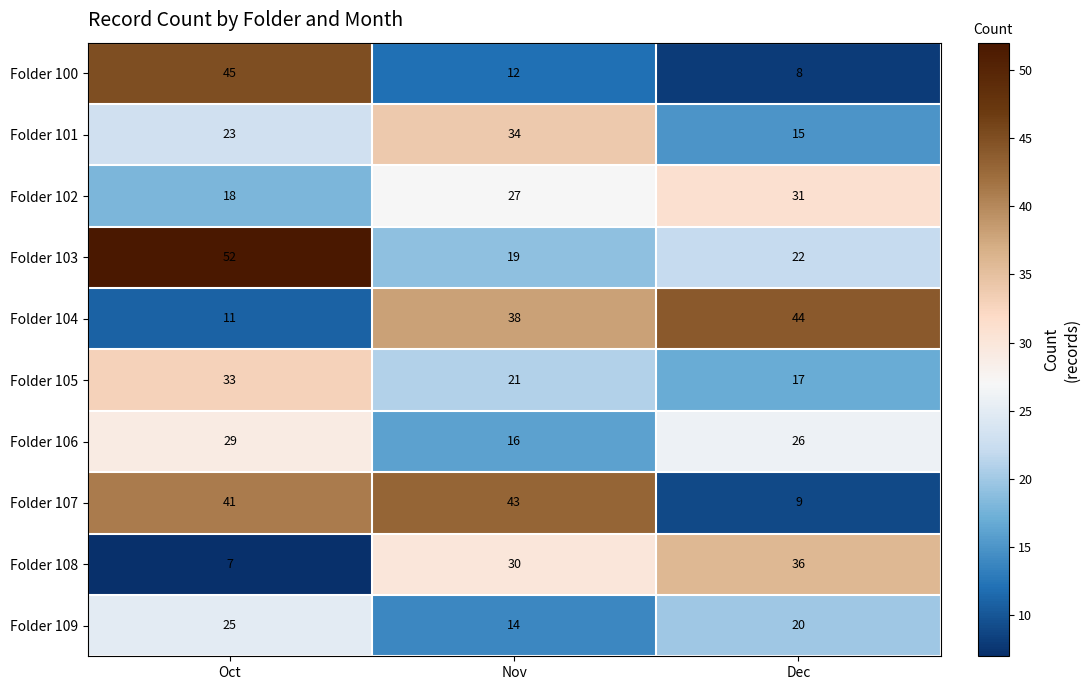

At which label is Folder 100 closest to 26?

Nov